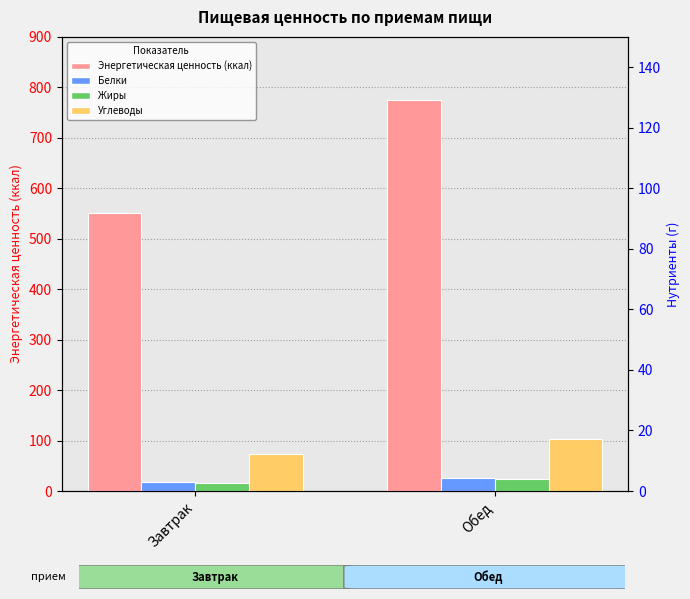

At Обед, list the series in order from smallest to largest.

Жиры, Белки, Углеводы, Энергетическая ценность (ккал)